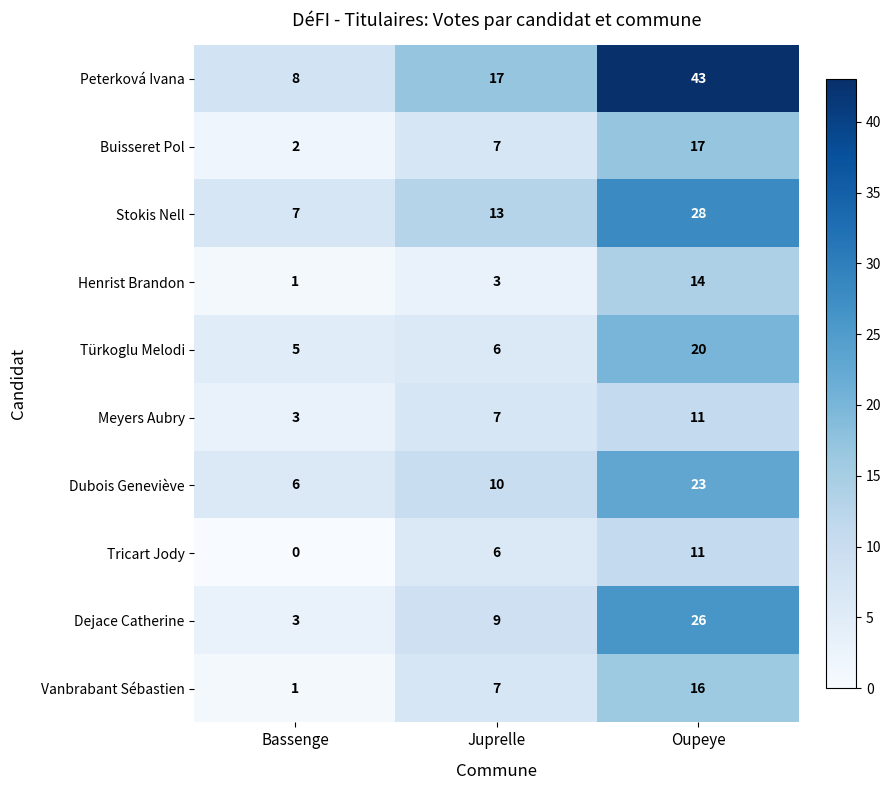

Which series changed the most between Bassenge and Juprelle?

Peterková Ivana